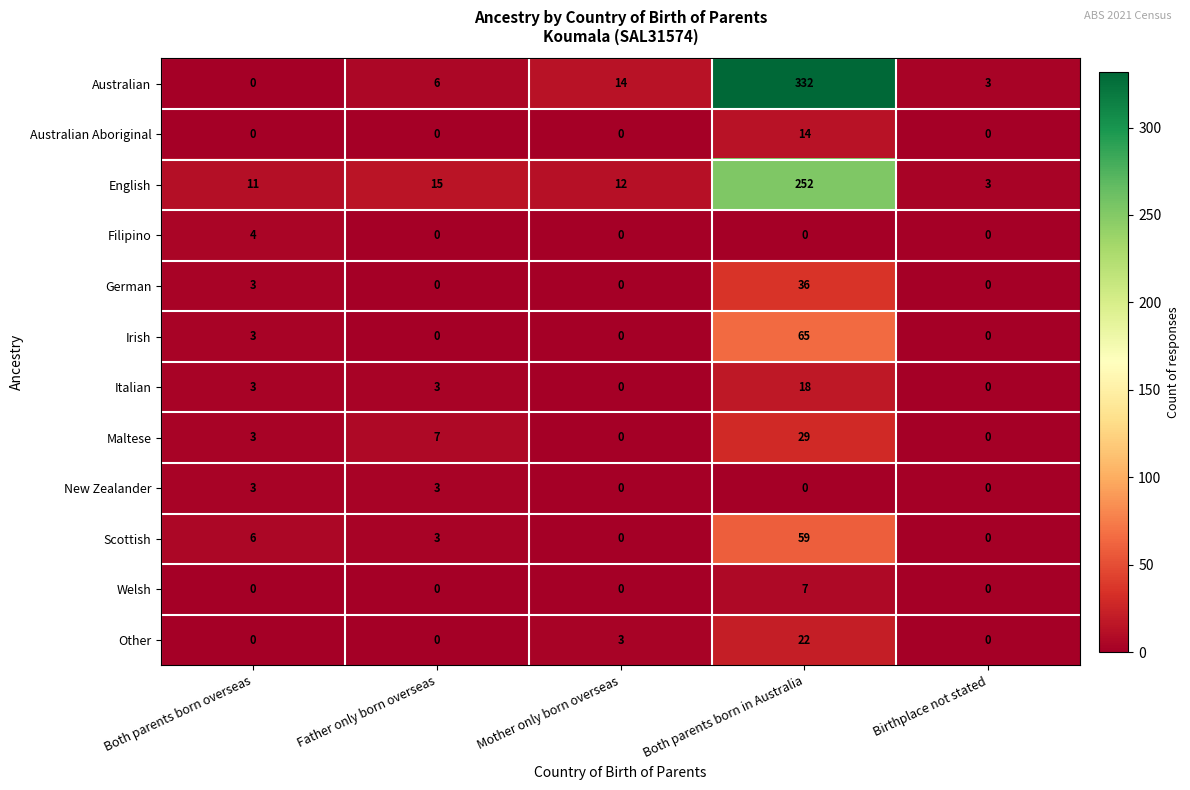

The value of Scottish at Birthplace not stated is -27. True or false?

False